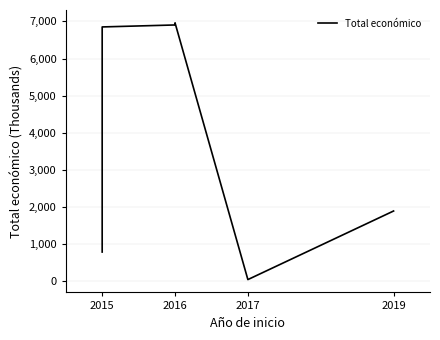

Is this an area chart (filled region under the line)?

No